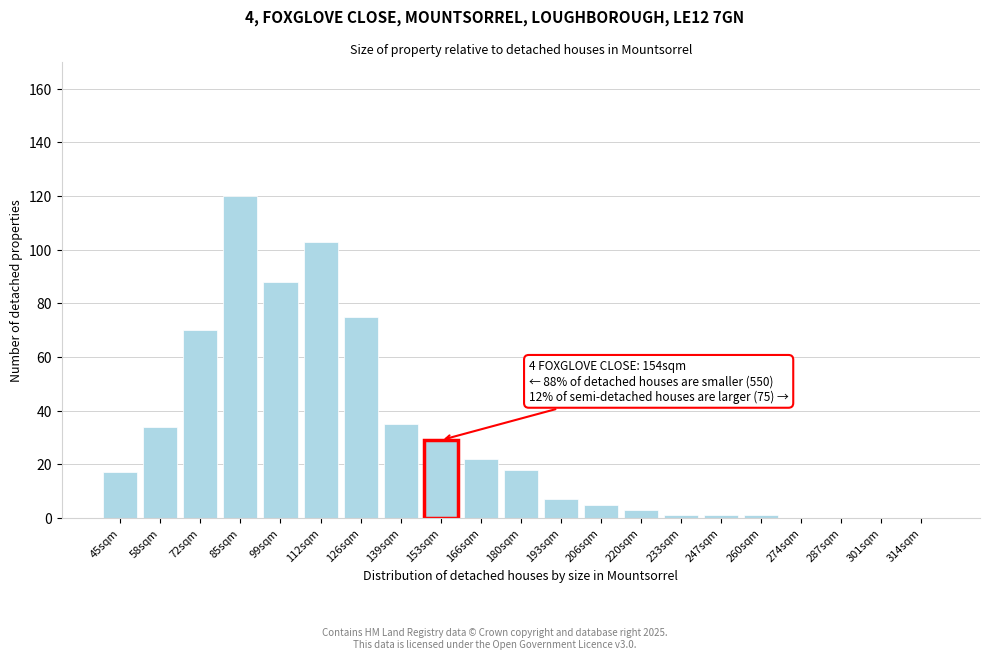

Reading left to right, extract all data points from this chart.

45sqm=17	58sqm=34	72sqm=70	85sqm=120	99sqm=88	112sqm=103	126sqm=75	139sqm=35	153sqm=29	166sqm=22	180sqm=18	193sqm=7	206sqm=5	220sqm=3	233sqm=1	247sqm=1	260sqm=1	274sqm=0	287sqm=0	301sqm=0	314sqm=0